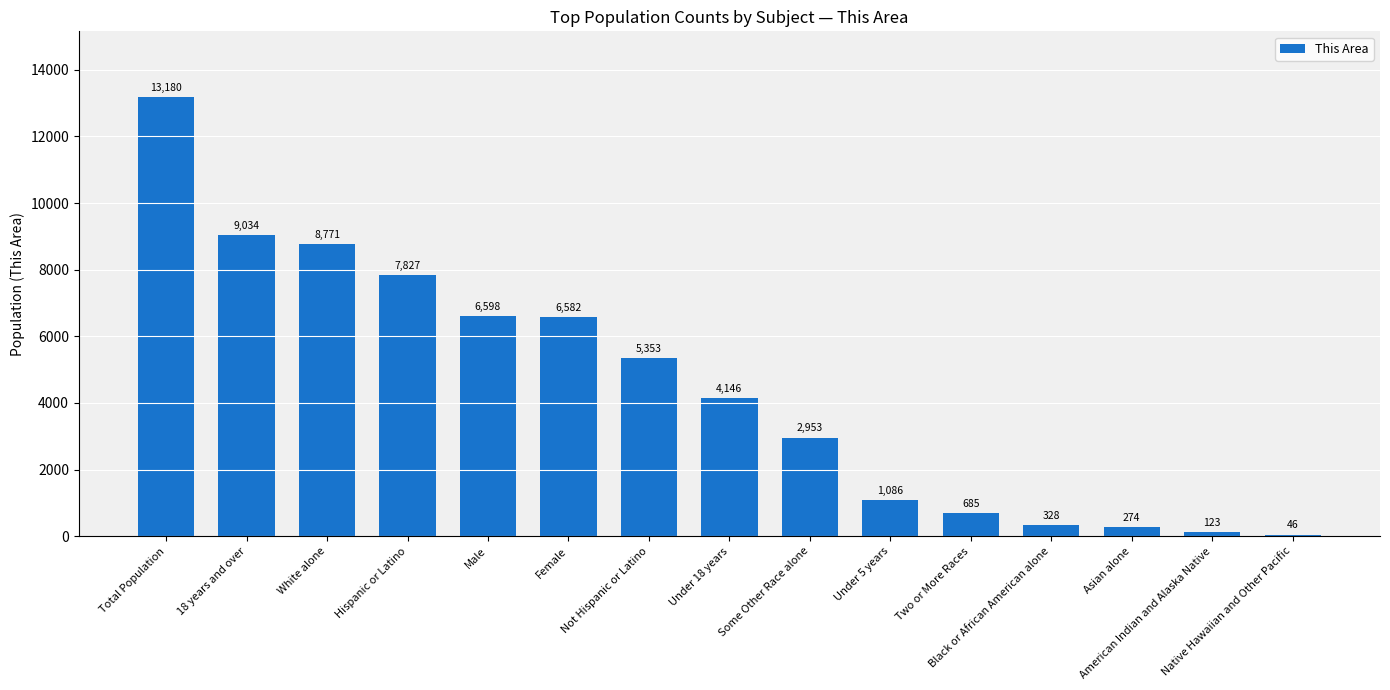

Approximately how many times larger is the value at Total Population compared to Hispanic or Latino?

1.7